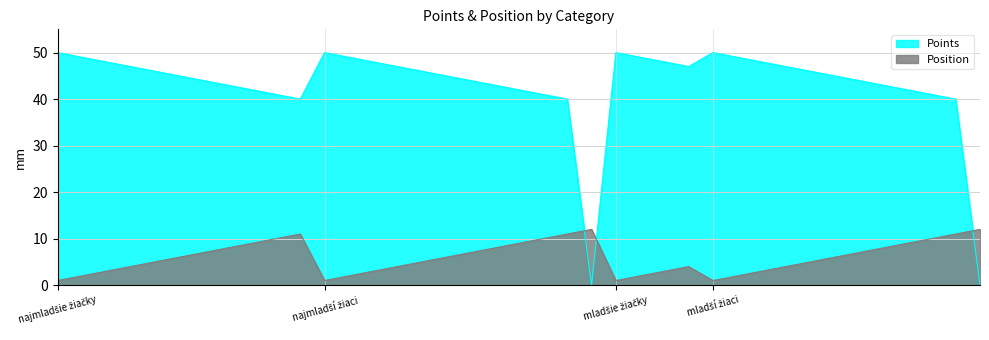

Does the chart have visible grid lines?

Yes